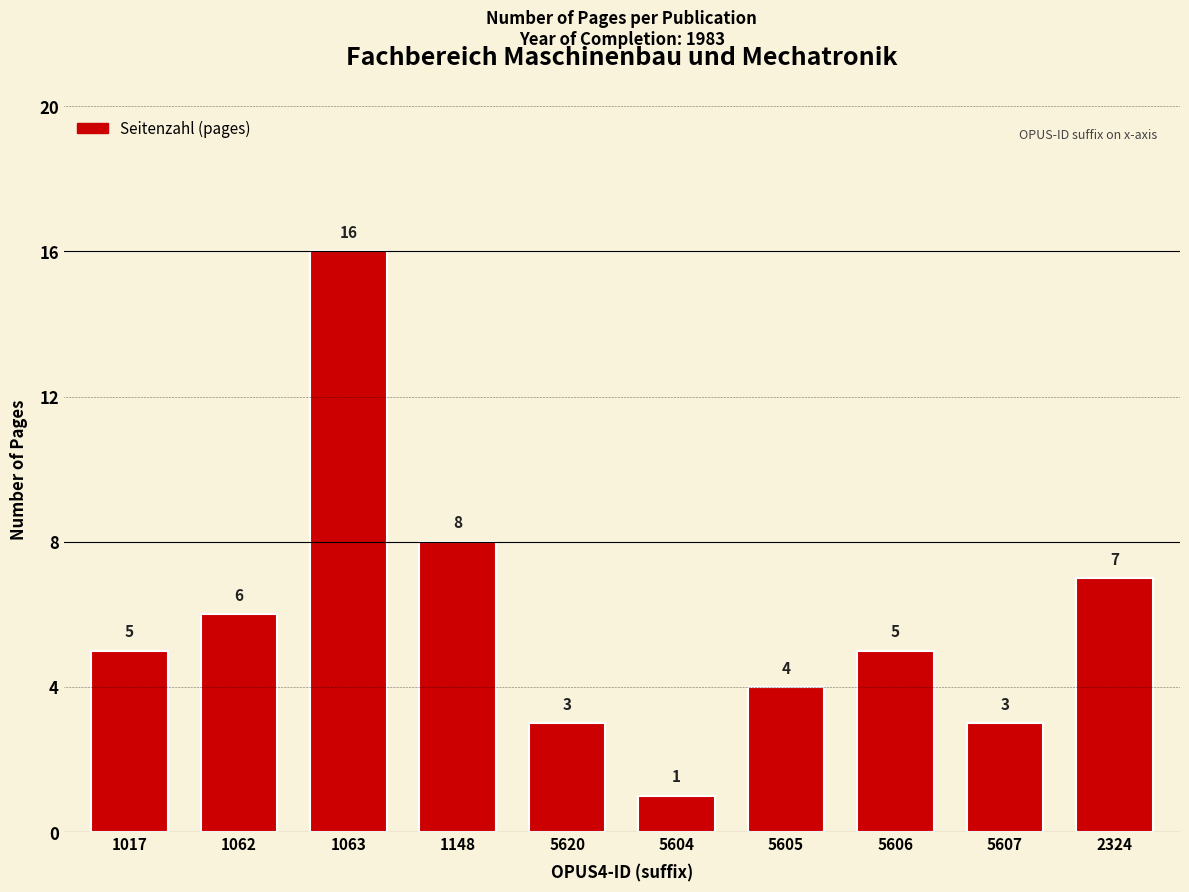

At which label is the value closest to 8?

1148